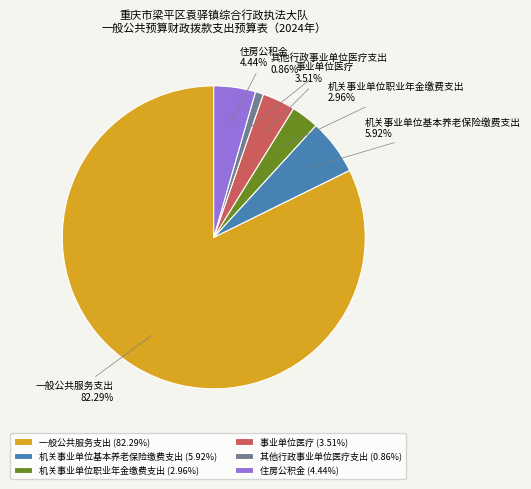

To the nearest percent, what portion does 一般公共服务支出 represent?

82%